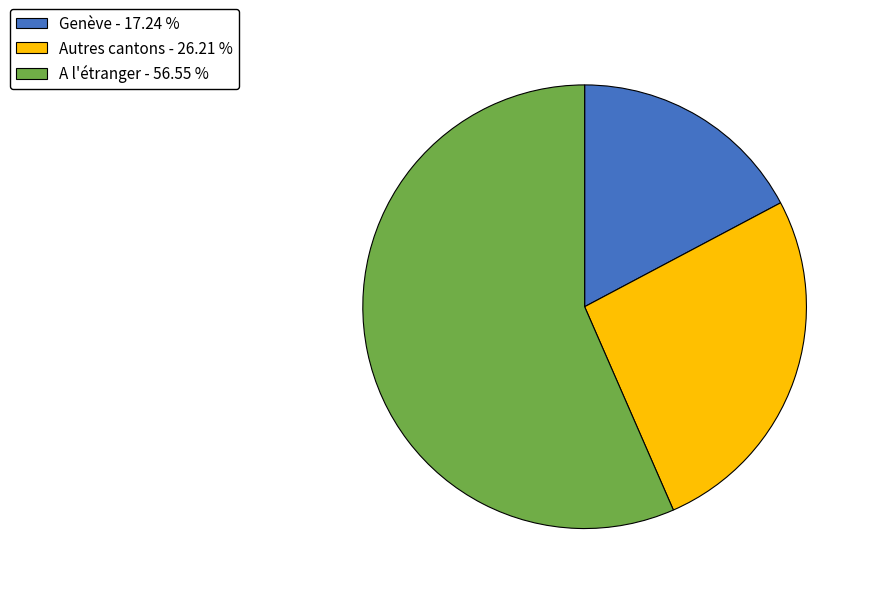

What is the ratio of the value at A l'étranger to the value at Genève?

3.3